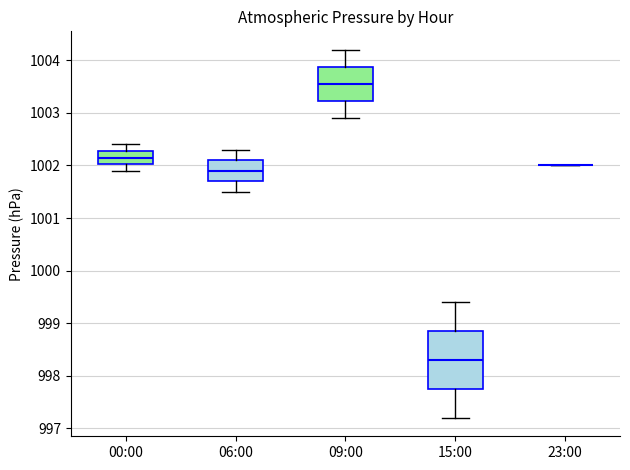

Reading left to right, transcribe this box plot: for each box, give where its median line is, the range the box spans, and where its two whiskers end, as read against the y-axis. The values are not printed on the chart, so give them approximately, as read against the axis.

00:00: median 1002.2, box 1002.0 to 1002.3, whiskers 1001.9 to 1002.4
06:00: median 1001.9, box 1001.7 to 1002.1, whiskers 1001.5 to 1002.3
09:00: median 1003.6, box 1003.2 to 1003.9, whiskers 1002.9 to 1004.2
15:00: median 998.3, box 997.8 to 998.9, whiskers 997.2 to 999.4
23:00: box collapsed to a line at 1002.0, whiskers 1002.0 to 1002.0